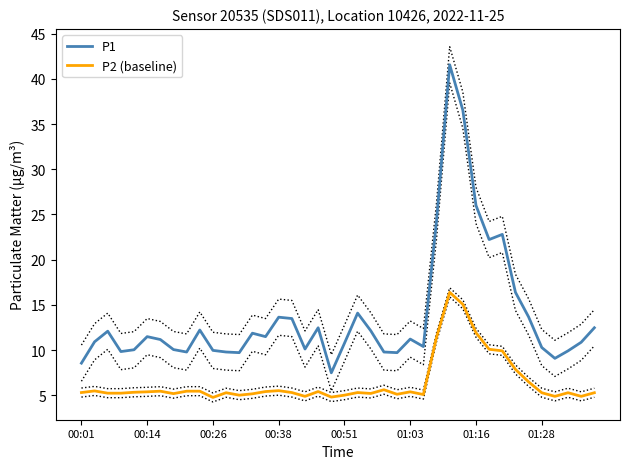

In P1, how many points are higher than both neighbors (excluding endpoints)?

10